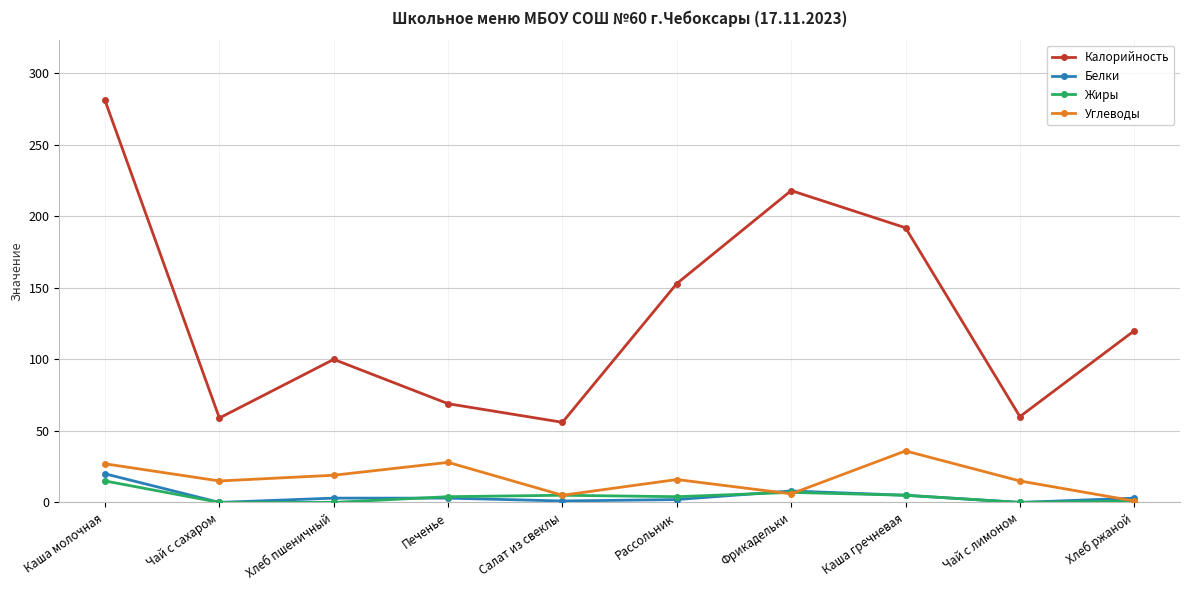

What is the spread (max minus min) of values at Печенье?

66